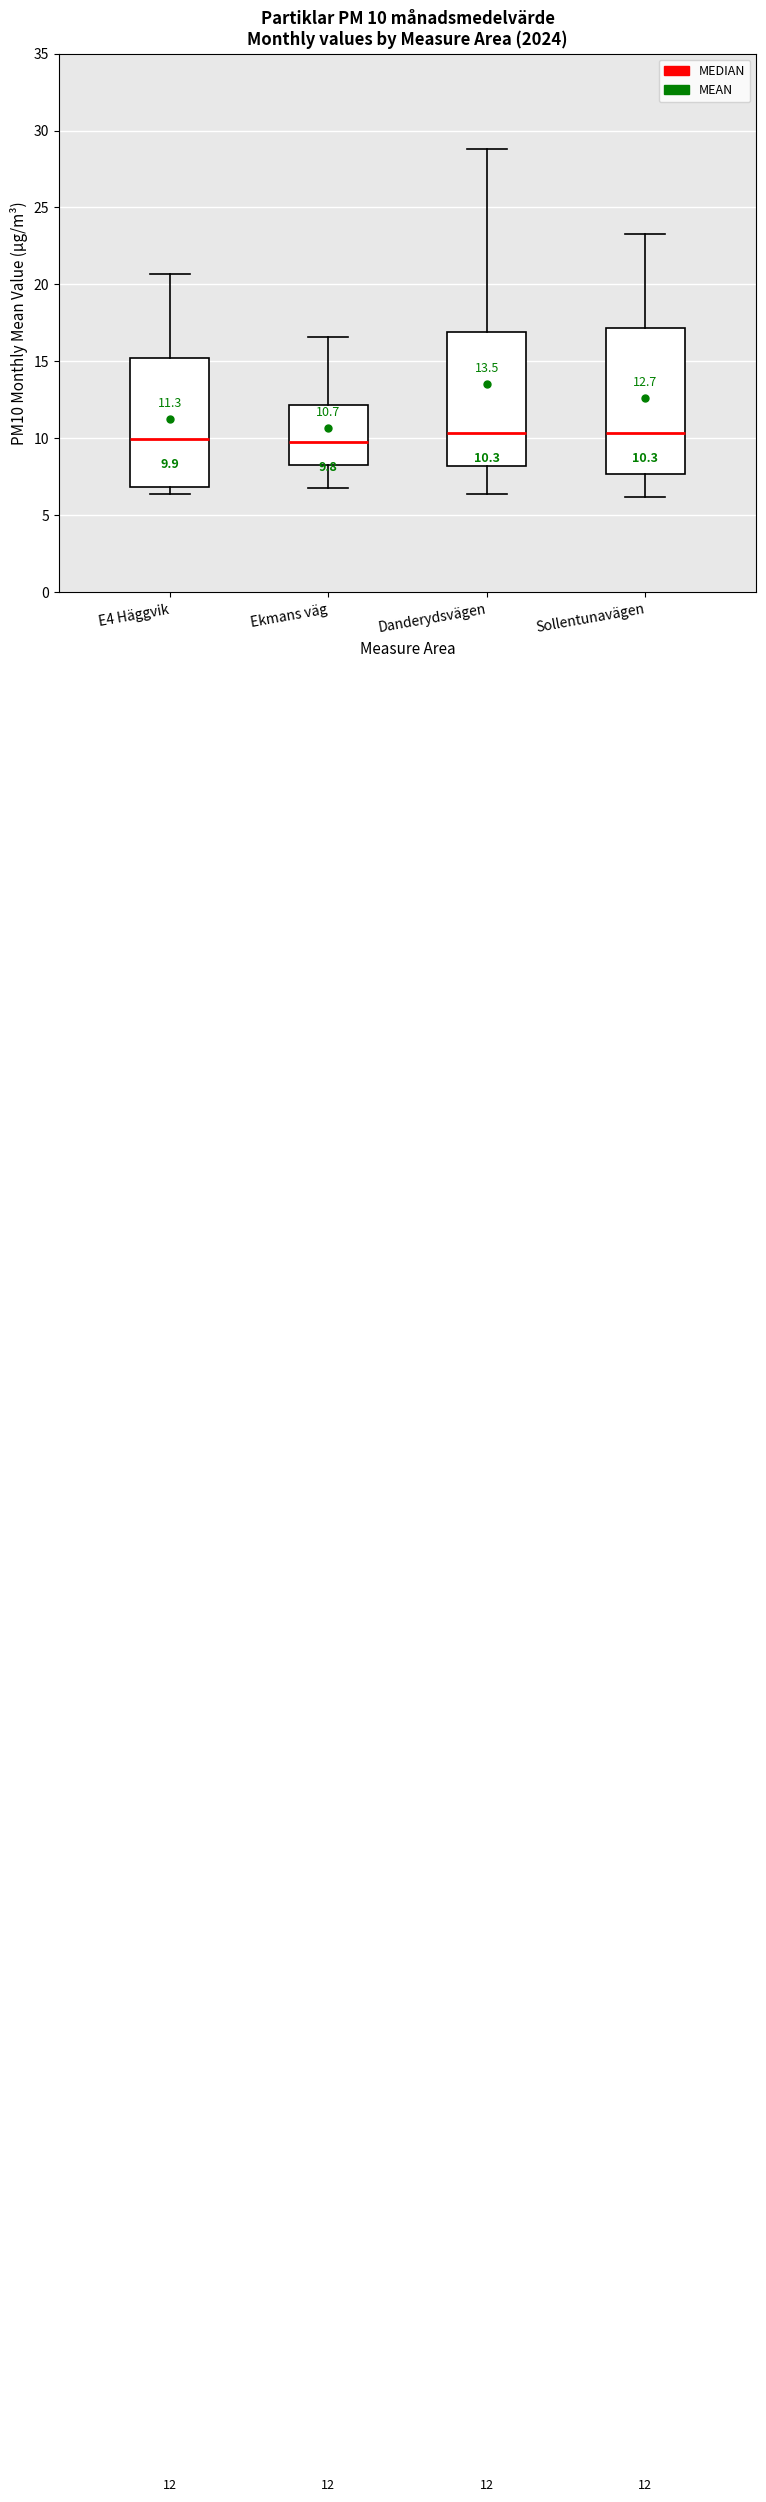

Which box is the tallest, from its lower edge to its upper edge?

Sollentunavägen